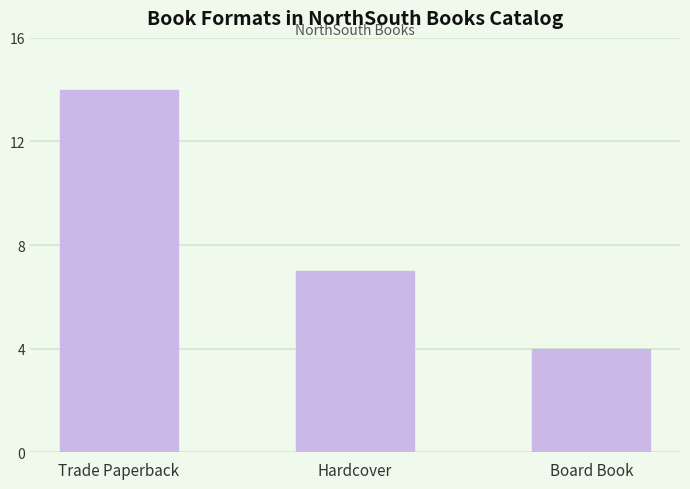

Reading left to right, extract all data points from this chart.

14	7	4